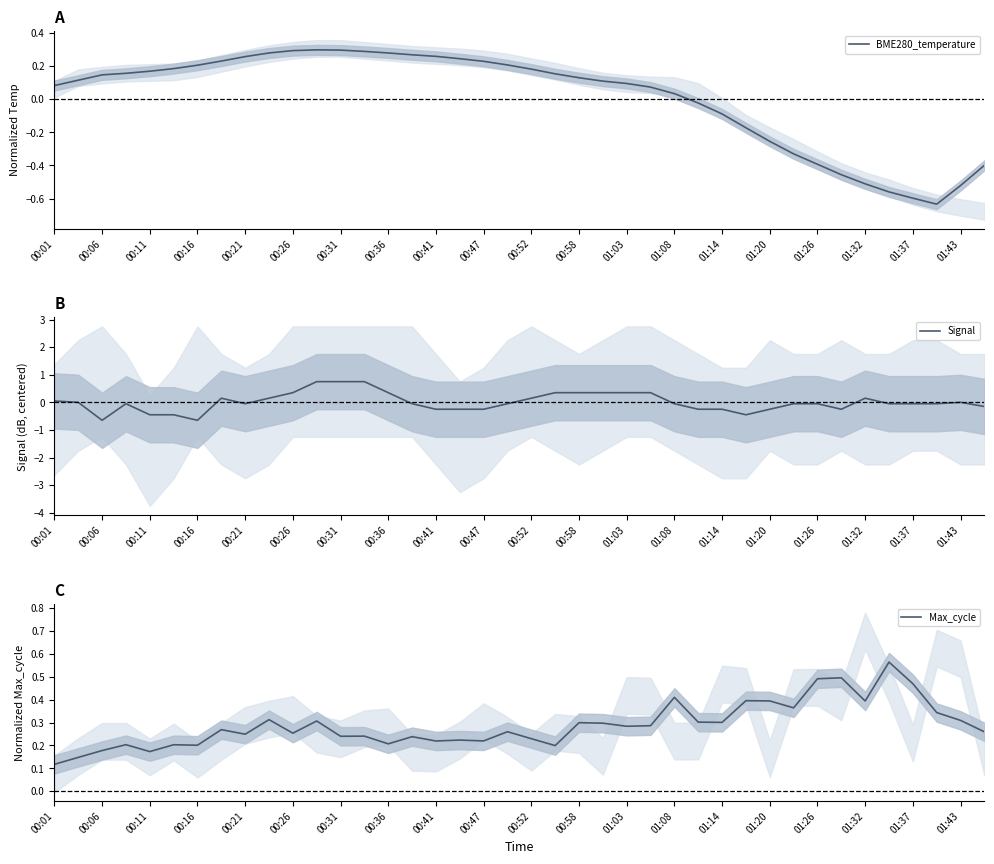

True or false: Signal has a value of 0.0 at 01:43.

True